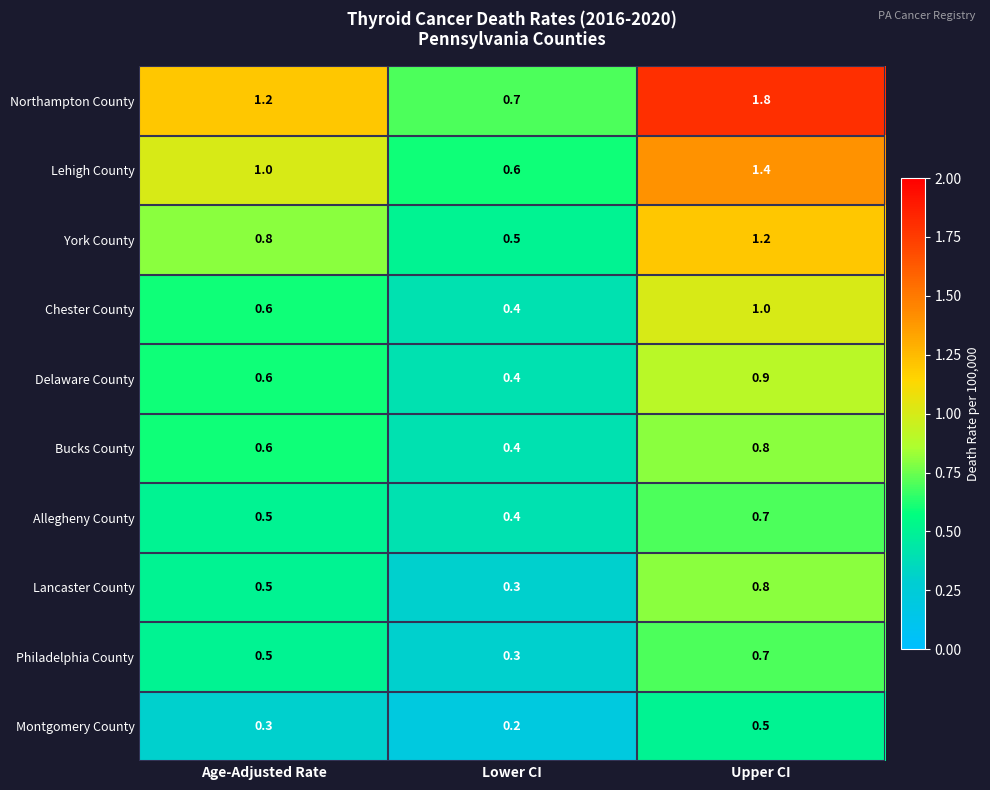

At how many categories does at least one series exceed 1?

2